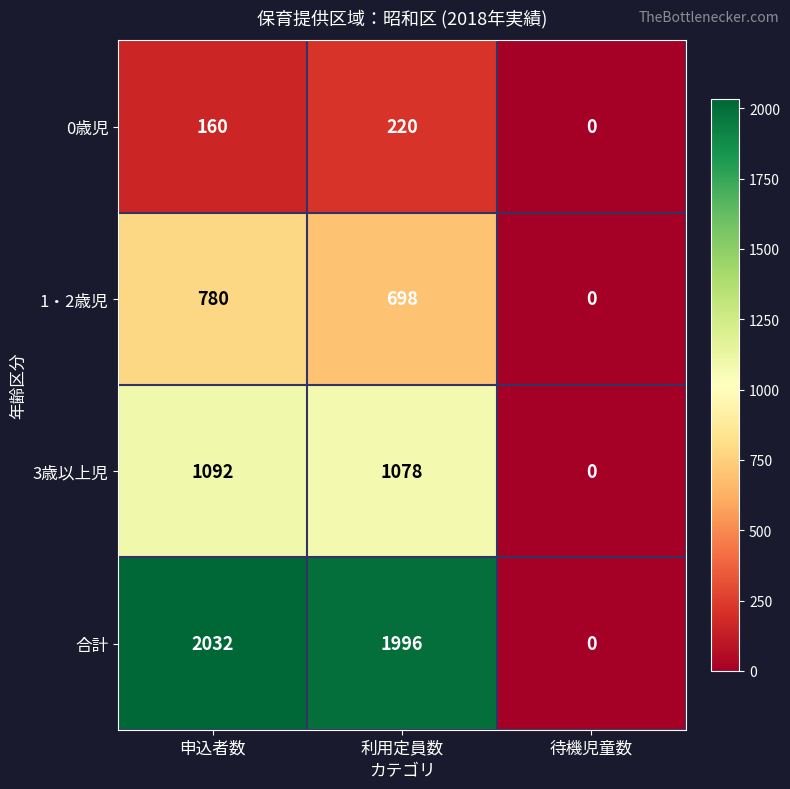

Rank the series by their maximum value, from lowest to highest.

0歳児, 1・2歳児, 3歳以上児, 合計